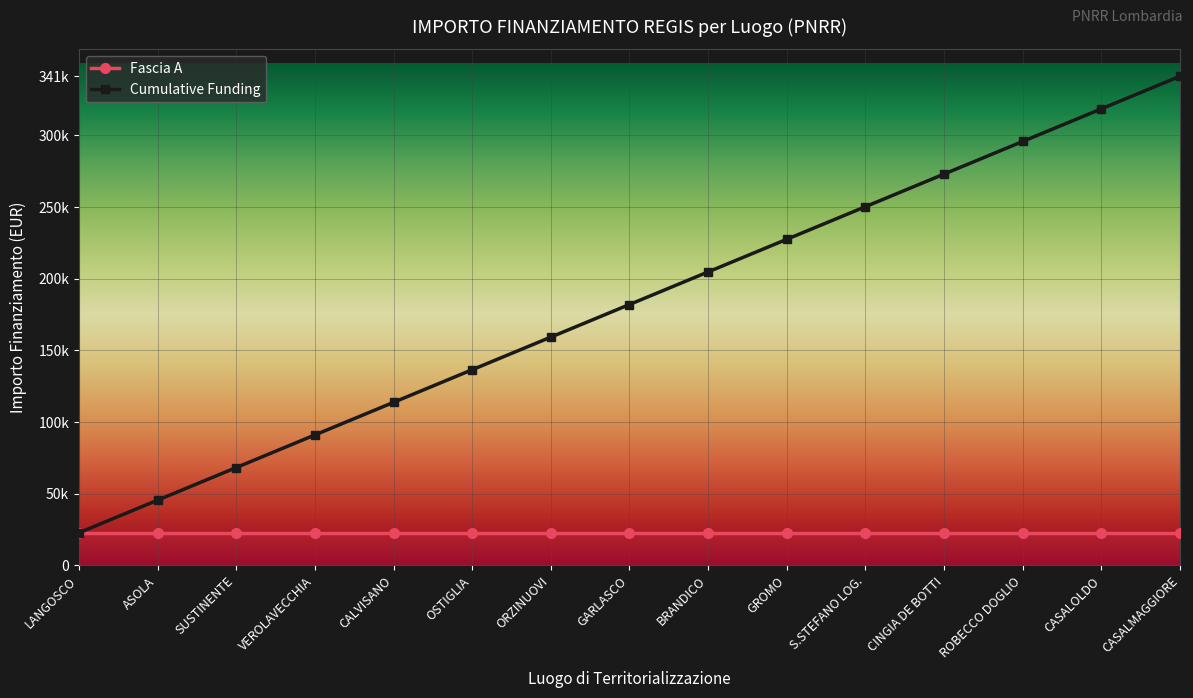

Rank the series at OSTIGLIA from lowest to highest value.

Fascia A, Cumulative Funding